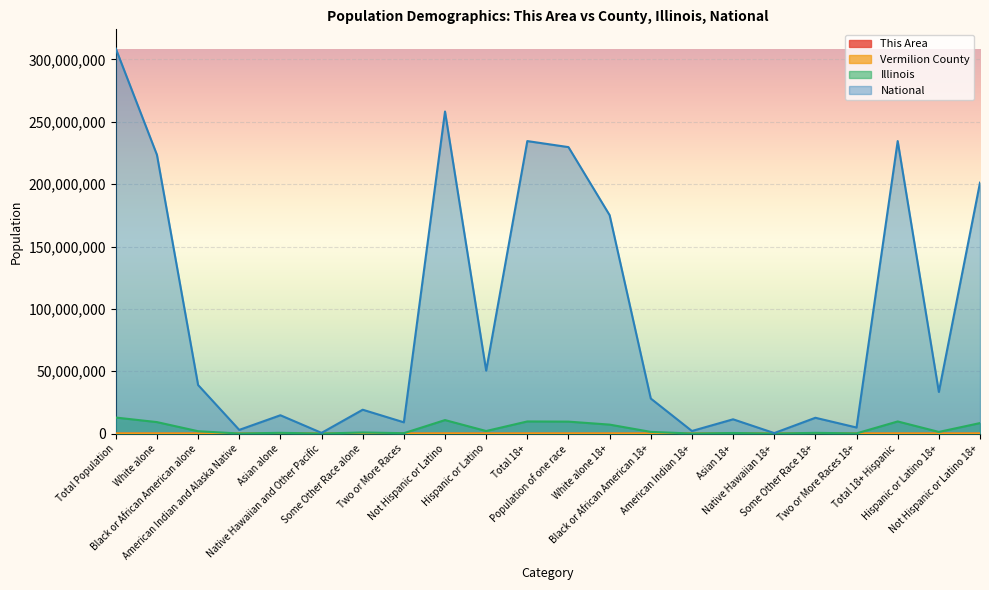

What is the label of the 8th point from the right?

American Indian 18+